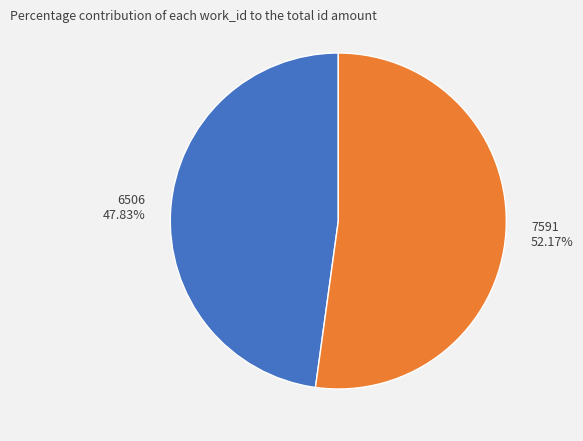

Which category has the smallest portion of the pie?

6506